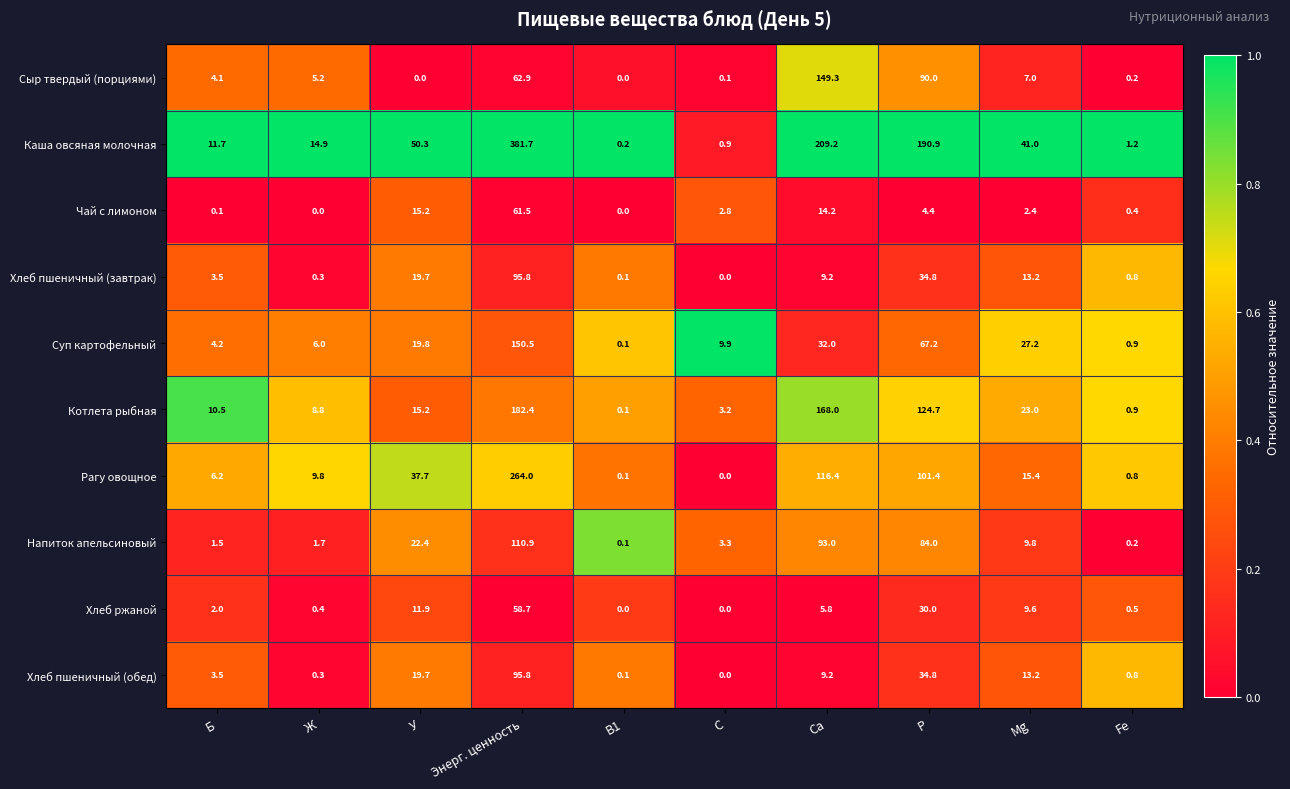

What is the difference between the highest and lowest values at C?

9.9